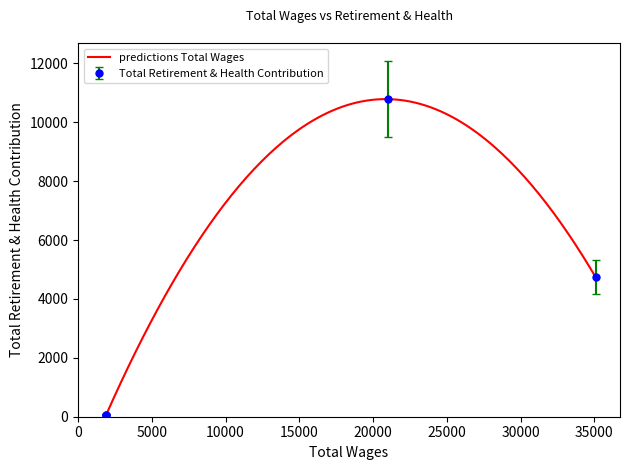

What is the change in value from 35079.0 to 1898.0?

-4675